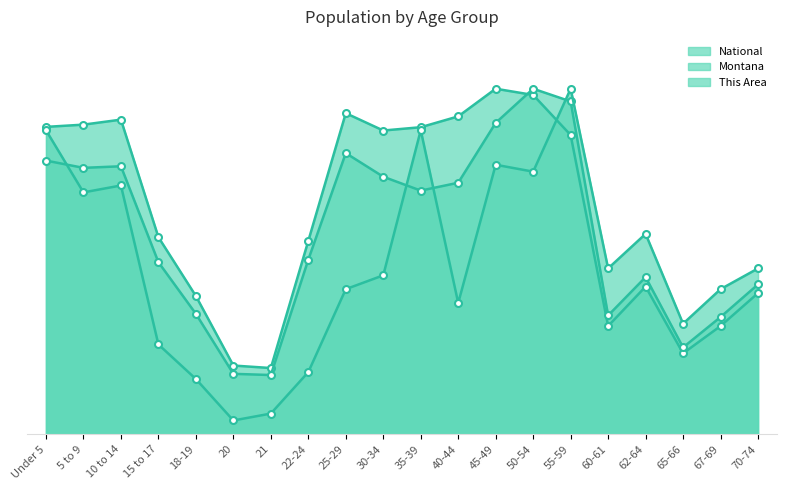

Does the chart have visible grid lines?

No